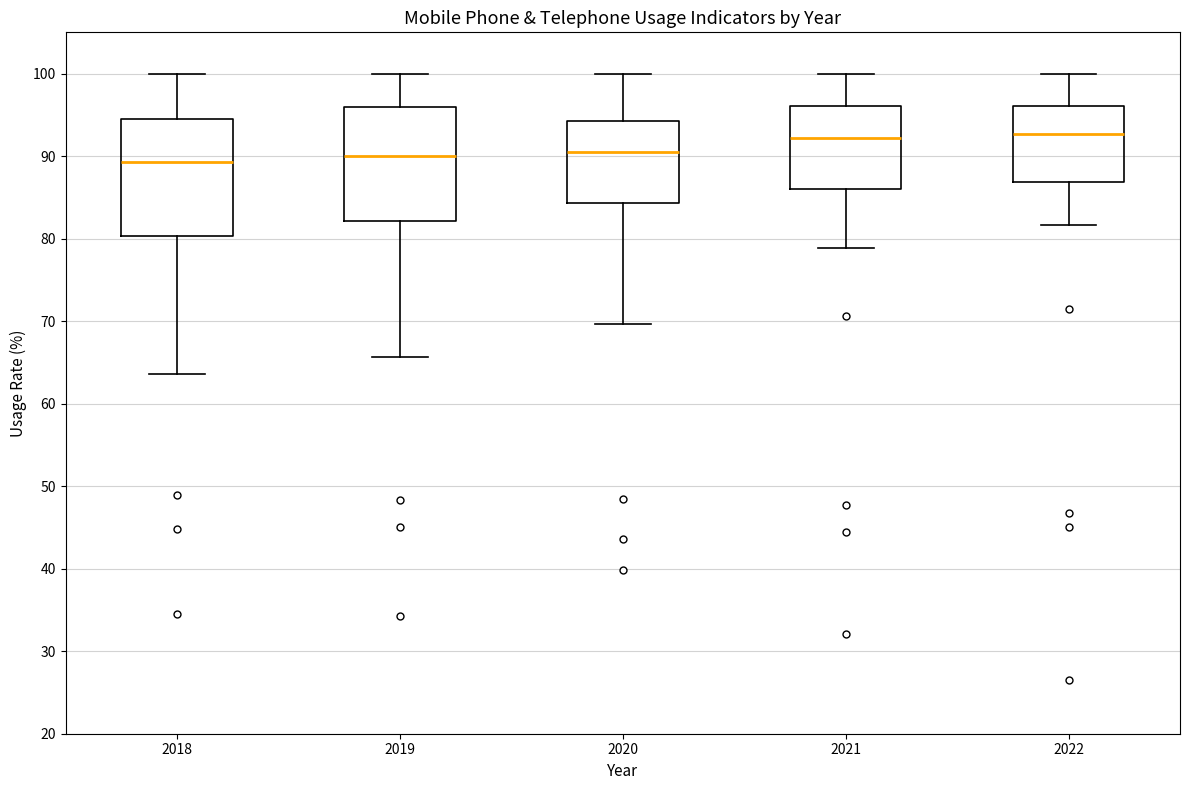

Reading left to right, read every box against the y-axis: the position of its median line, the range the box covers, and the ends of its whiskers. The values are not printed on the chart, so give them approximately, as read against the axis.

2018: median 89, box 80 to 95, whiskers 64 to 100
2019: median 90, box 82 to 96, whiskers 66 to 100
2020: median 91, box 84 to 94, whiskers 70 to 100
2021: median 92, box 86 to 96, whiskers 79 to 100
2022: median 93, box 87 to 96, whiskers 82 to 100